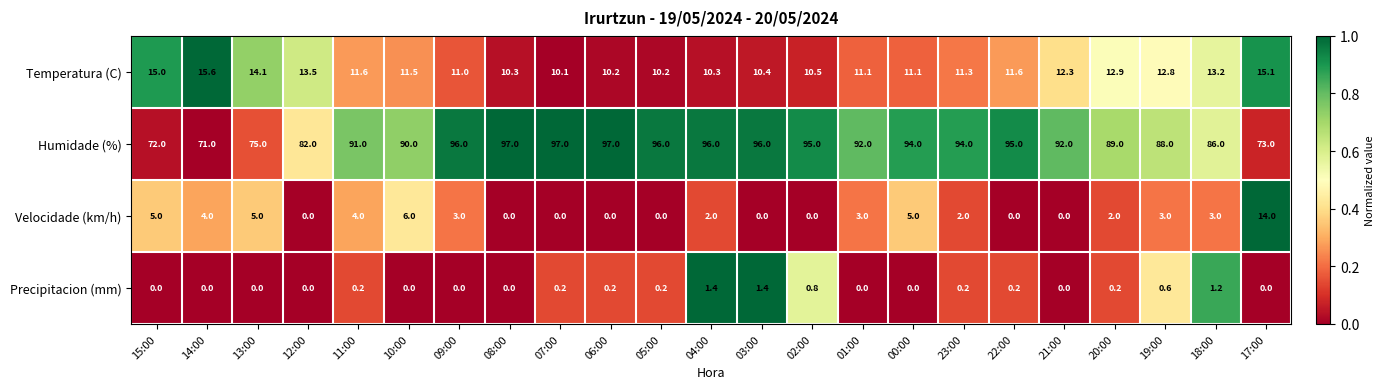

What is the sum of all Precipitacion (mm) values?

6.8